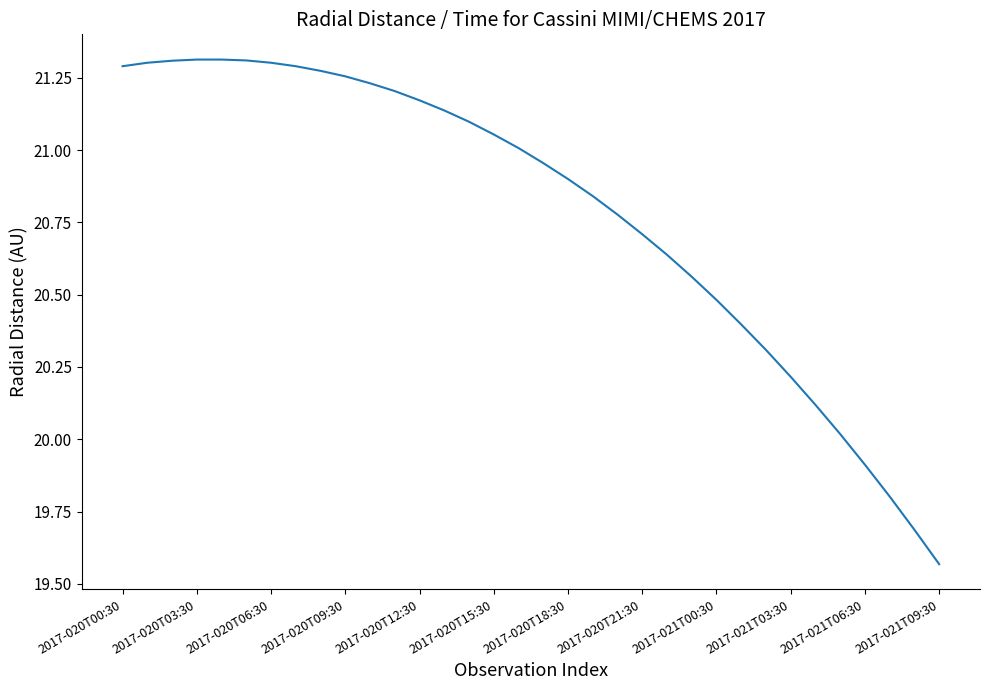

What is the change in value from 2017-020T18:30 to 2017-021T06:30?

-1.0